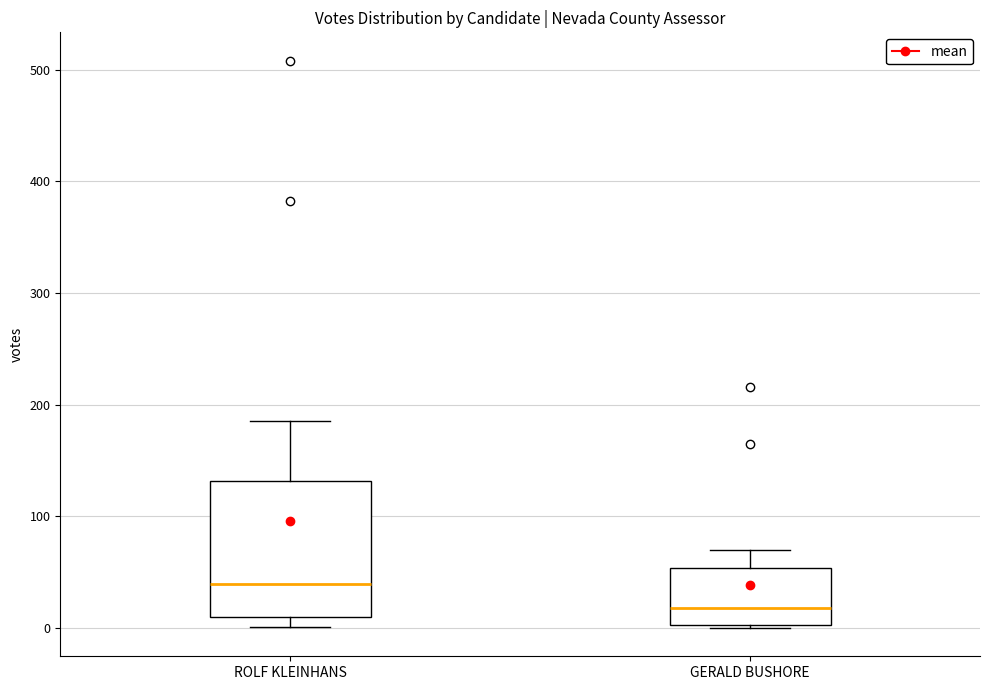

Where does the upper whisker of the box for ROLF KLEINHANS end on the y-axis? The values are not printed on the chart, so give them approximately, as read against the axis.

190